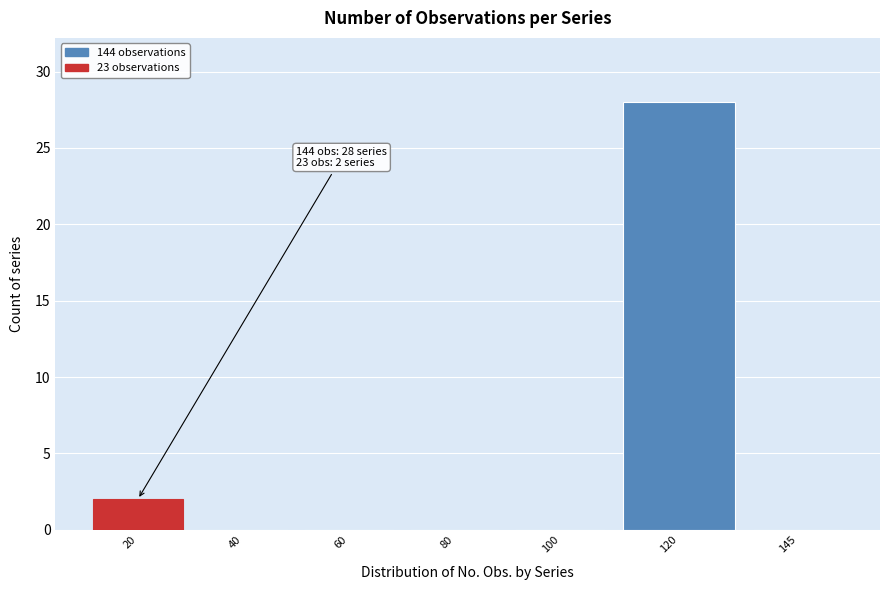

Reading left to right, transcribe all the data shown in this chart.

20=2	40=0	60=0	80=0	100=0	120=28	145=0